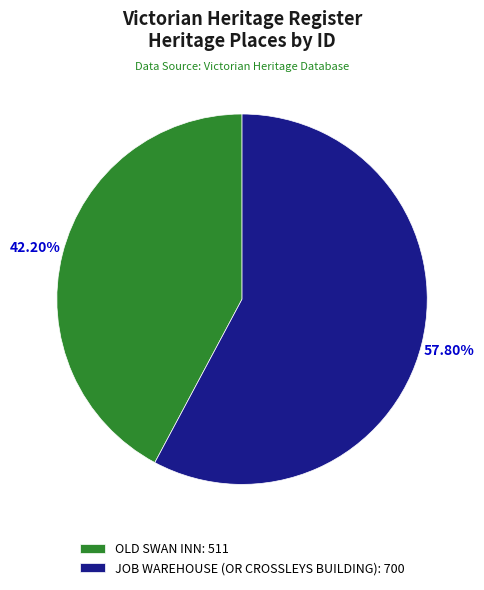

What is the ratio of the value at OLD SWAN INN to the value at JOB WAREHOUSE (OR CROSSLEYS BUILDING)?

0.7